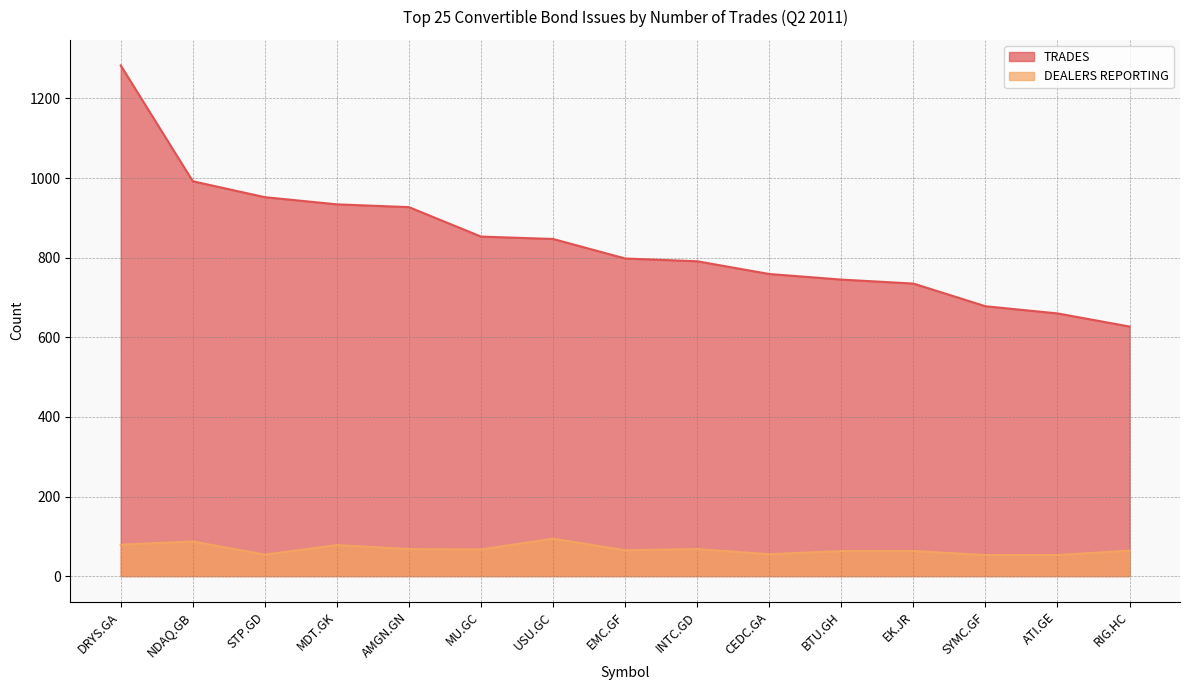

True or false: DEALERS REPORTING and TRADES cross at least once.

False